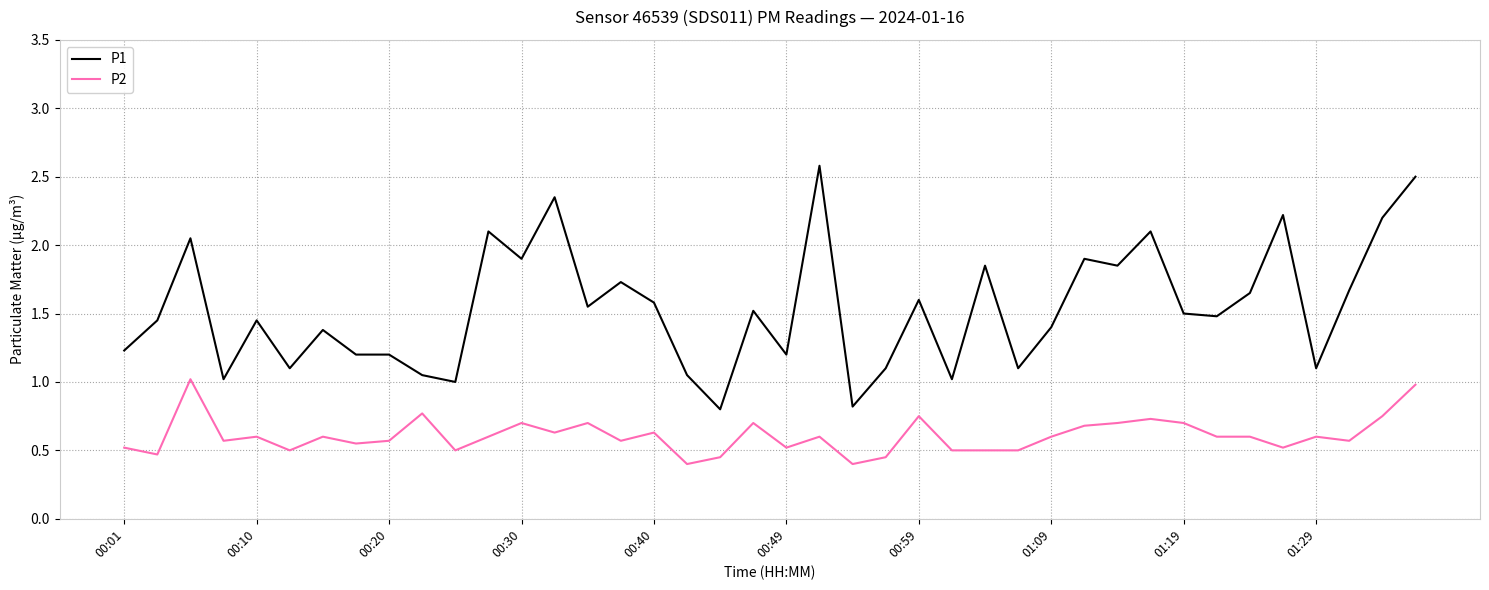

Does the chart display data point markers on the line(s)?

No